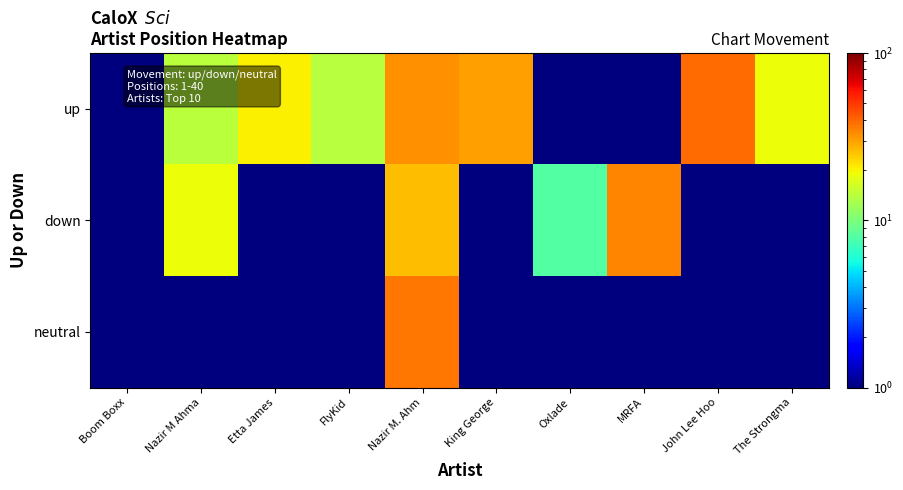

Which category has the highest value across all series?

John Lee Hoo